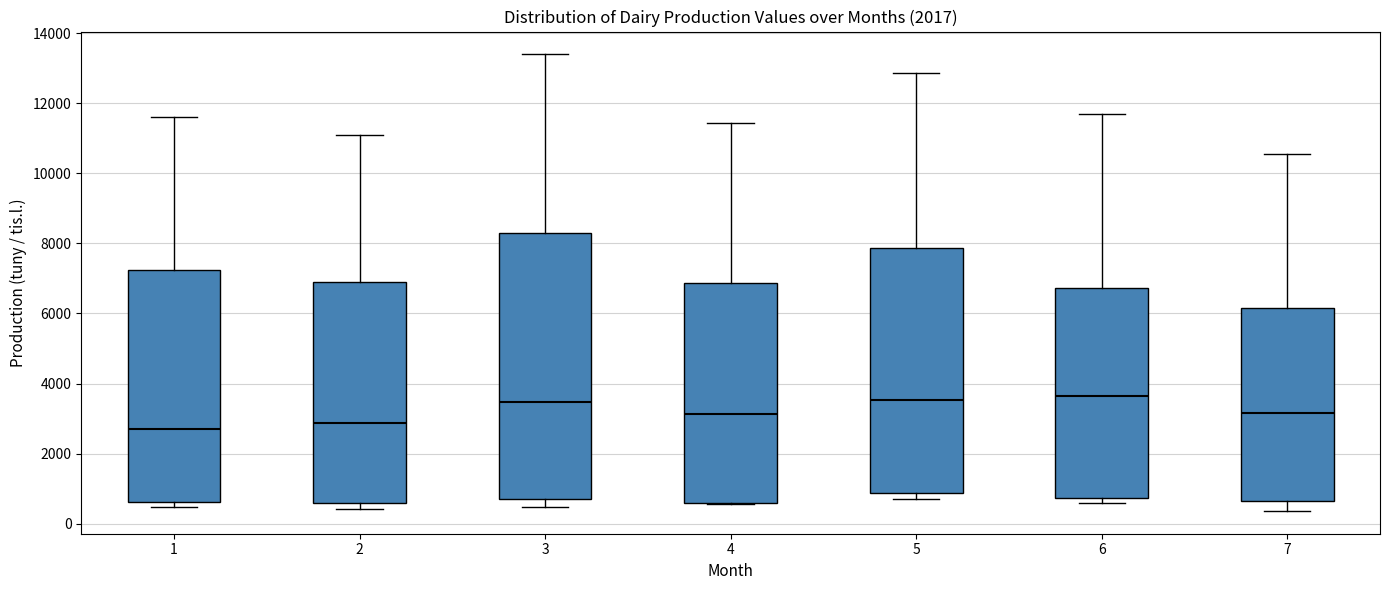

Reading left to right, transcribe this box plot: for each box, give where its median line is, the range the box spans, and where its two whiskers end, as read against the y-axis. The values are not printed on the chart, so give them approximately, as read against the axis.

1: median 2800, box 600 to 7200, whiskers 400 to 11600
2: median 2800, box 600 to 7000, whiskers 400 to 11000
3: median 3400, box 800 to 8400, whiskers 400 to 13400
4: median 3200, box 600 to 6800, whiskers 600 to 11400
5: median 3600, box 800 to 7800, whiskers 800 (just below the box's lower edge) to 12800
6: median 3600, box 800 to 6800, whiskers 600 to 11600
7: median 3200, box 600 to 6200, whiskers 400 to 10600